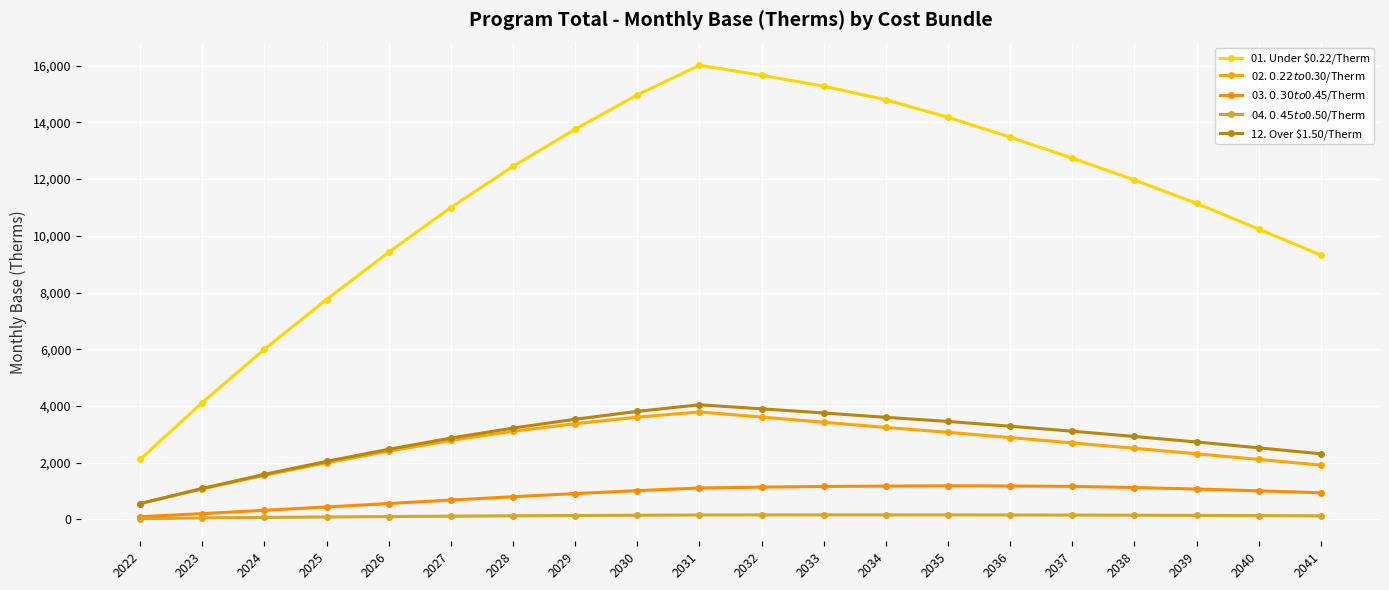

How many lines are shown in the chart?

5